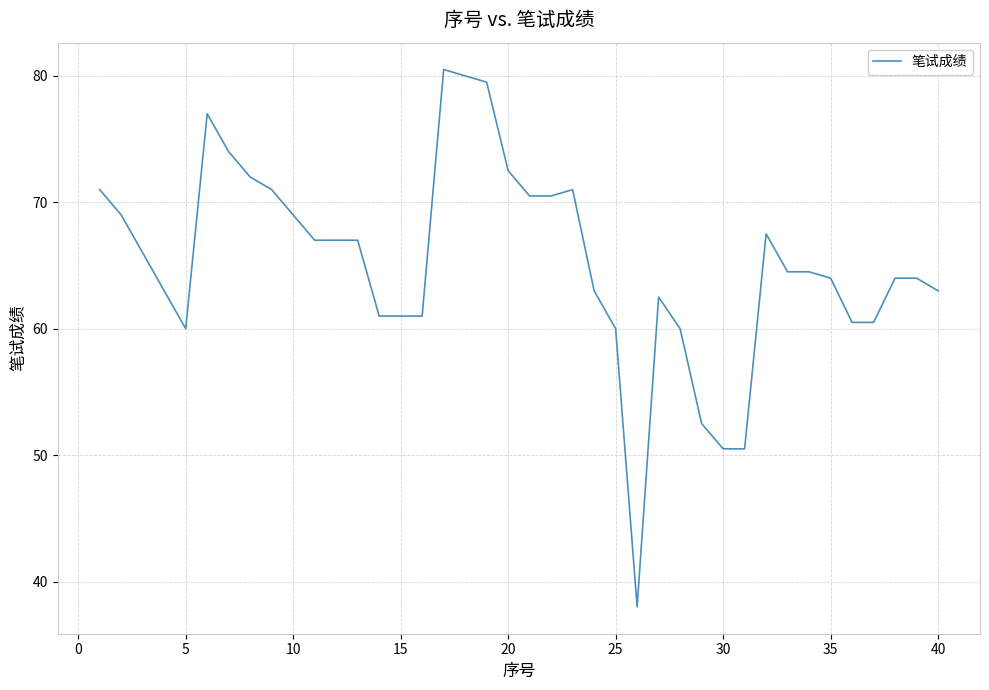

What is the maximum value shown in the chart?

80.5